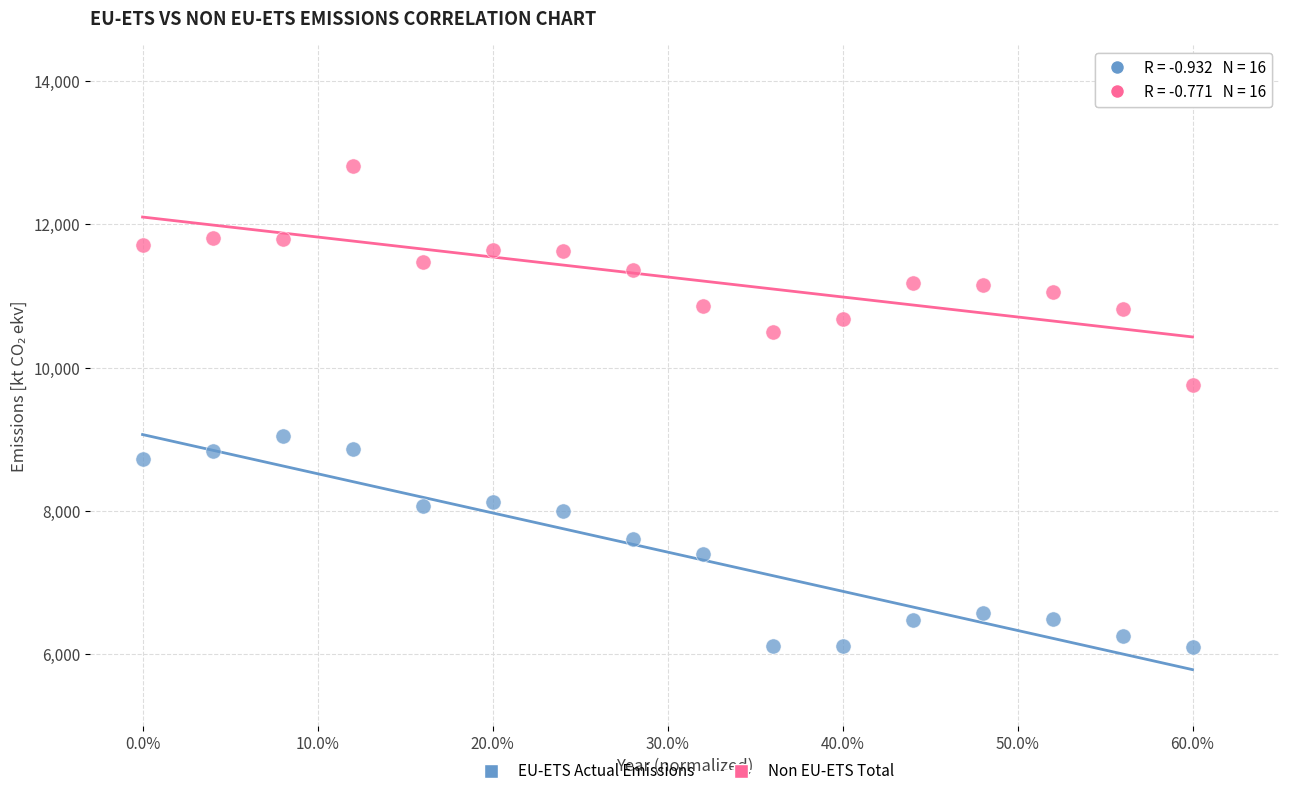

What is the X range (max minus min) for the scatter plot?

0.6